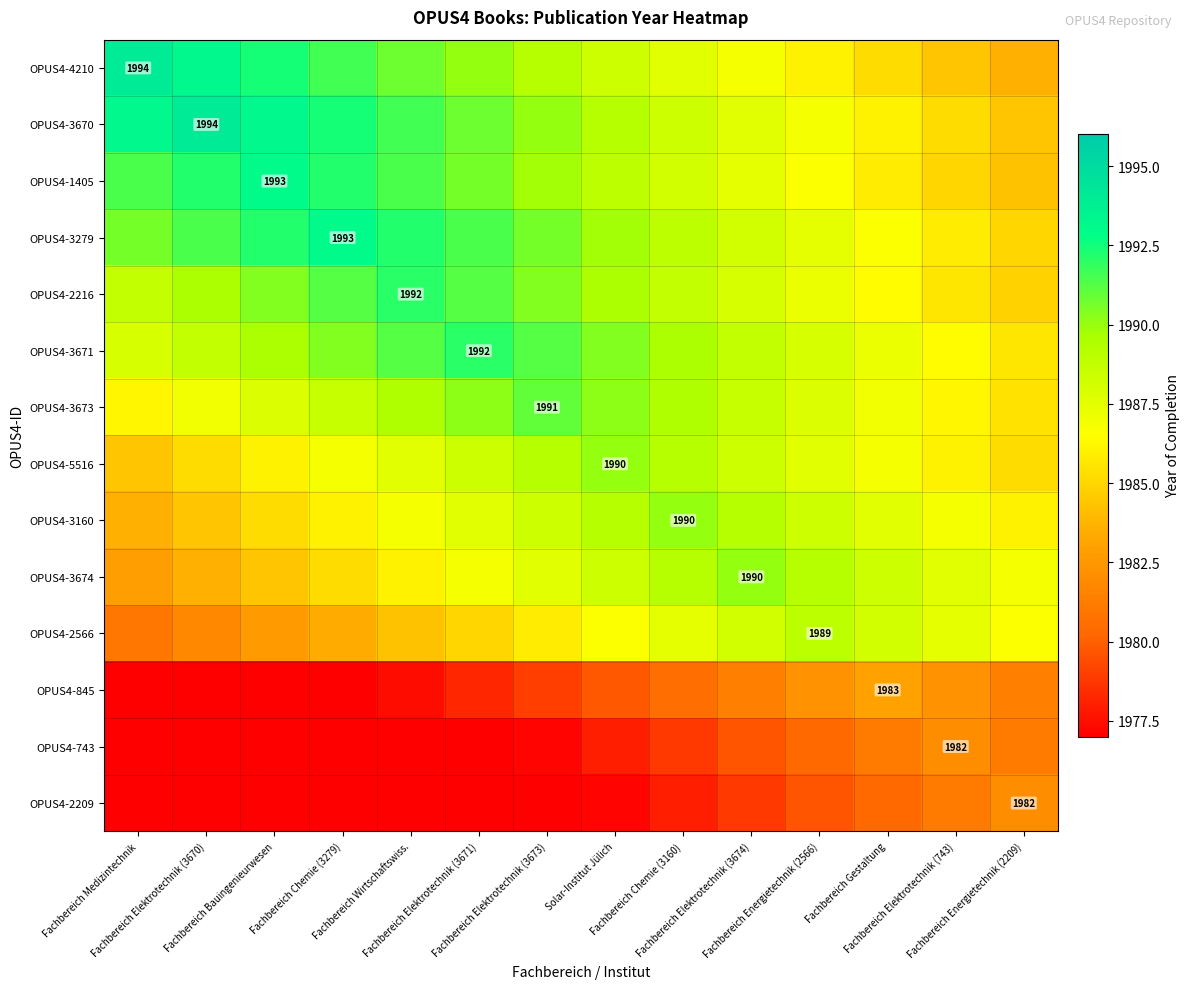

The value of OPUS4-2216 at Fachbereich Elektrotechnik (3670) is 1989.6. True or false?

True